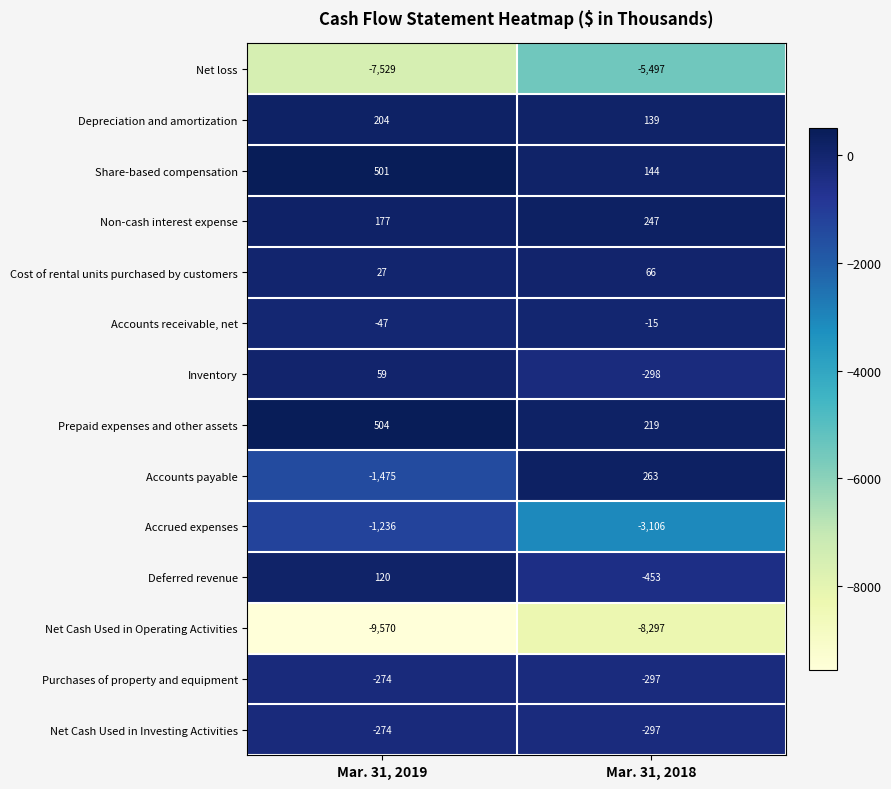

How many categories are shown in the chart?

2